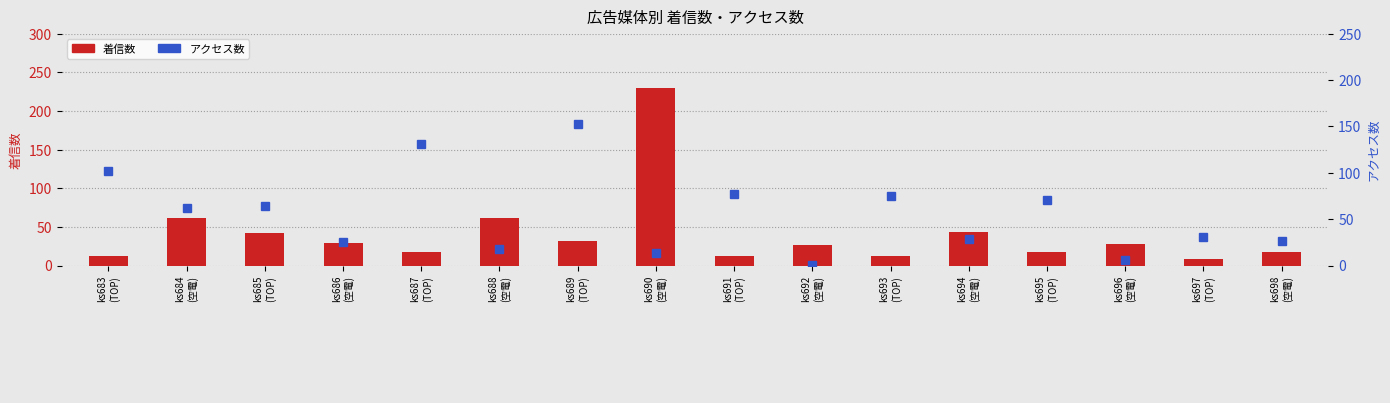

What is the label of the 14th bar from the left?

ks696
(空電)